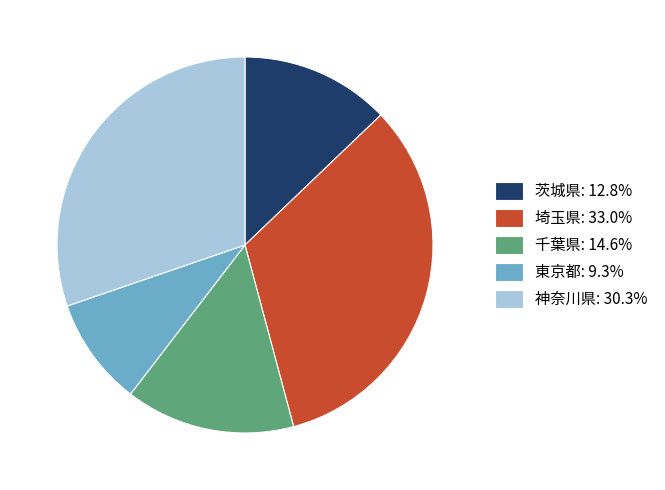

Is 茨城県: 12.8% the majority of the pie?

No